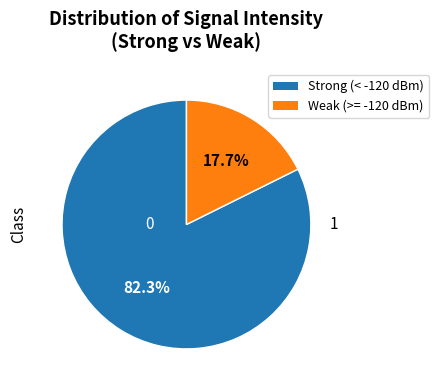

To the nearest percent, what is the difference between the largest and smallest slice percentages?

65%